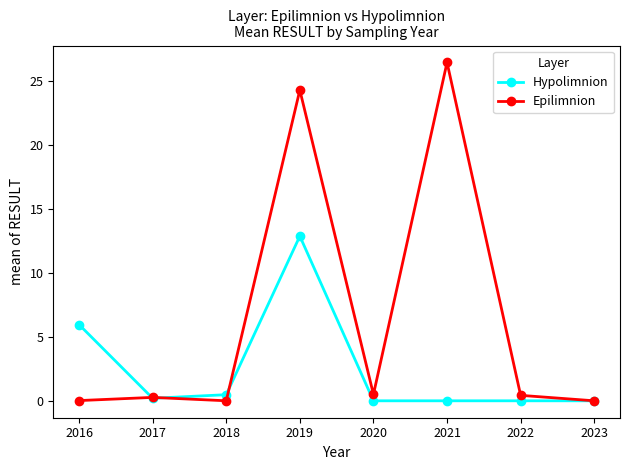

The value of Epilimnion at 2023 is 0.0. True or false?

True